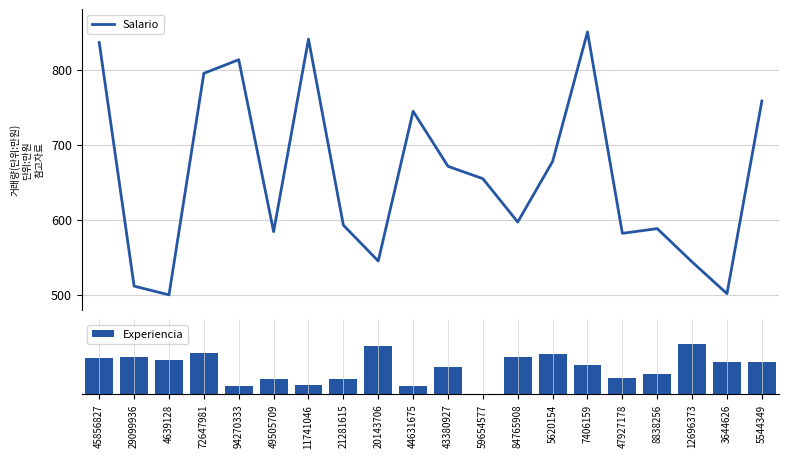

What is the label of the 6th bar from the left?

49505709